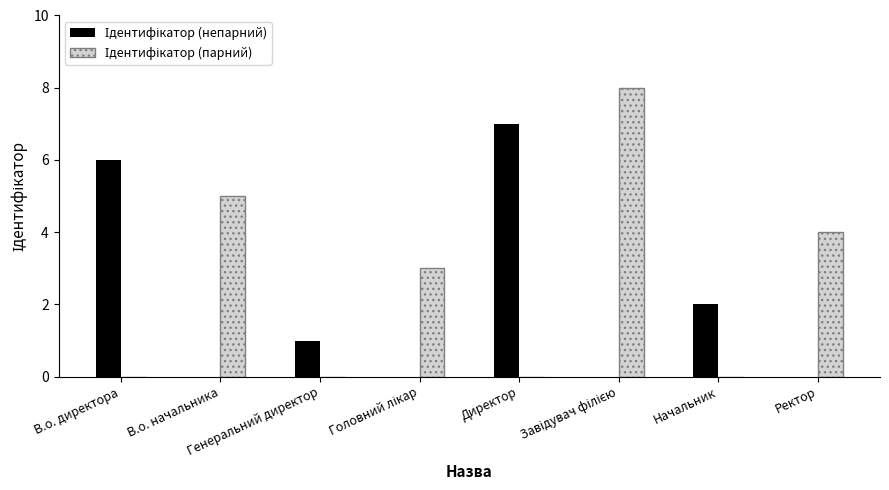

What is the total value across all series at Генеральний директор?

1